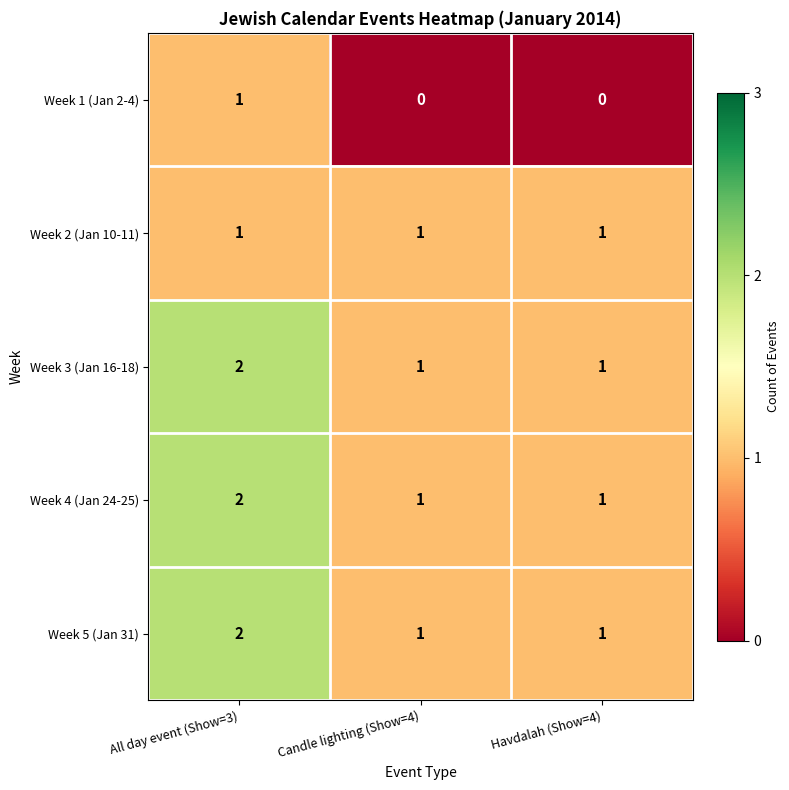

How many Week 3 (Jan 16-18) values are between 1 and 2?

3